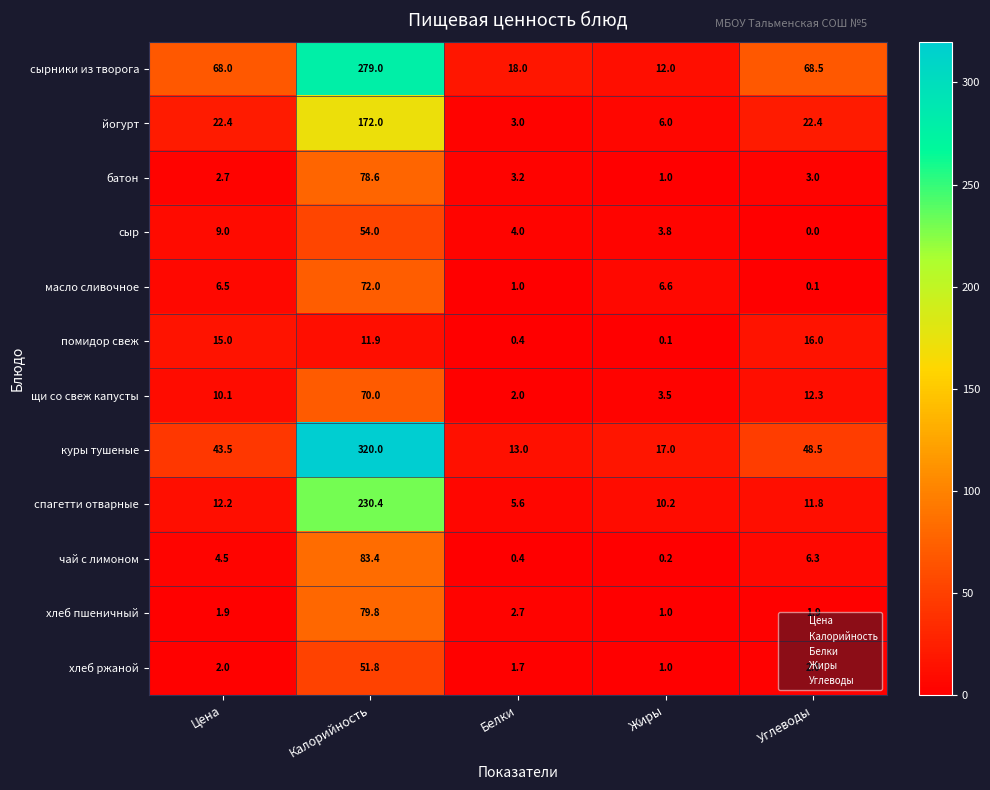

Where is сырники из творога nearest to the value 145?

Углеводы